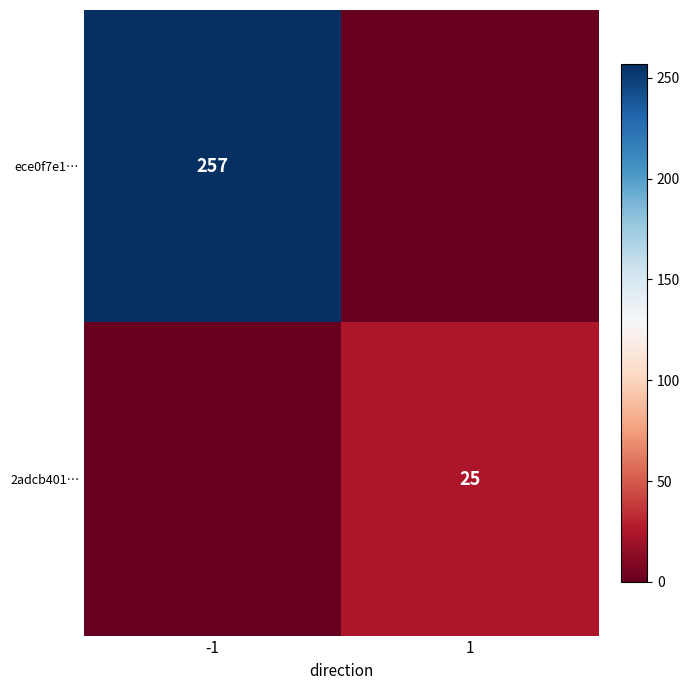

Is the value of 2adcb401… at 1 greater than the value of ece0f7e1… at -1?

No